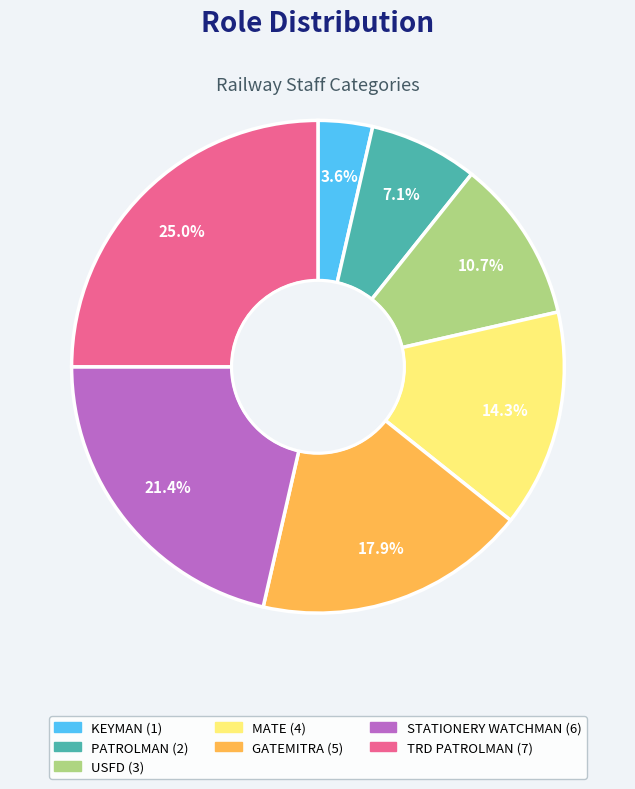

Count the number of slices in the pie.

7